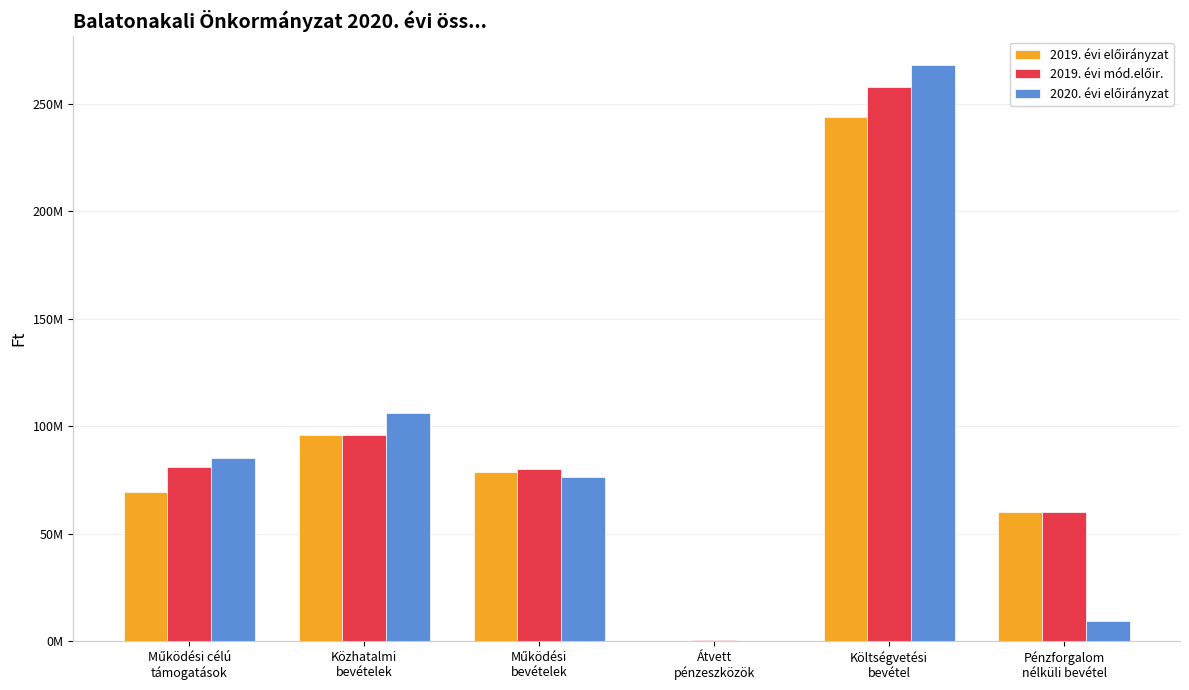

The 2019. évi előirányzat series shows 78494085 at Működési
bevételek. True or false?

True